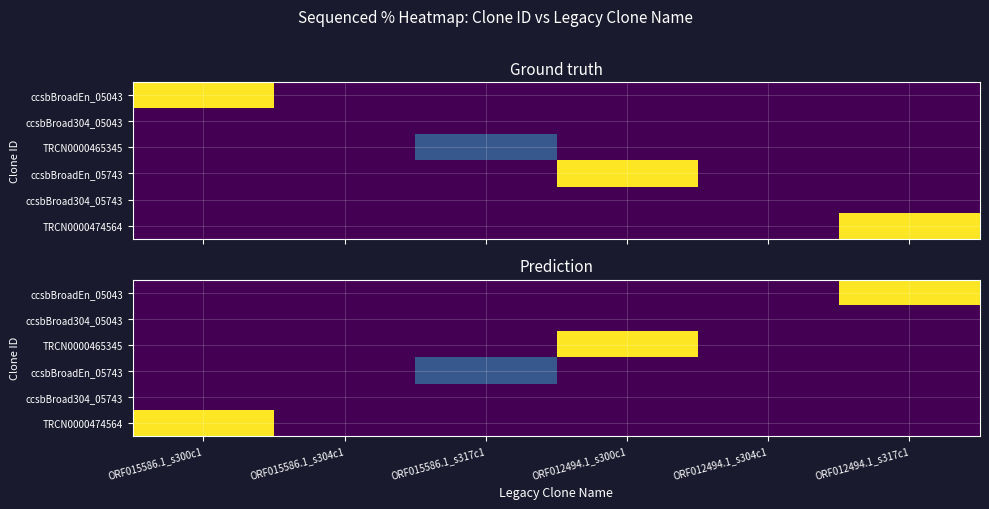

How many categories are shown in the chart?

6